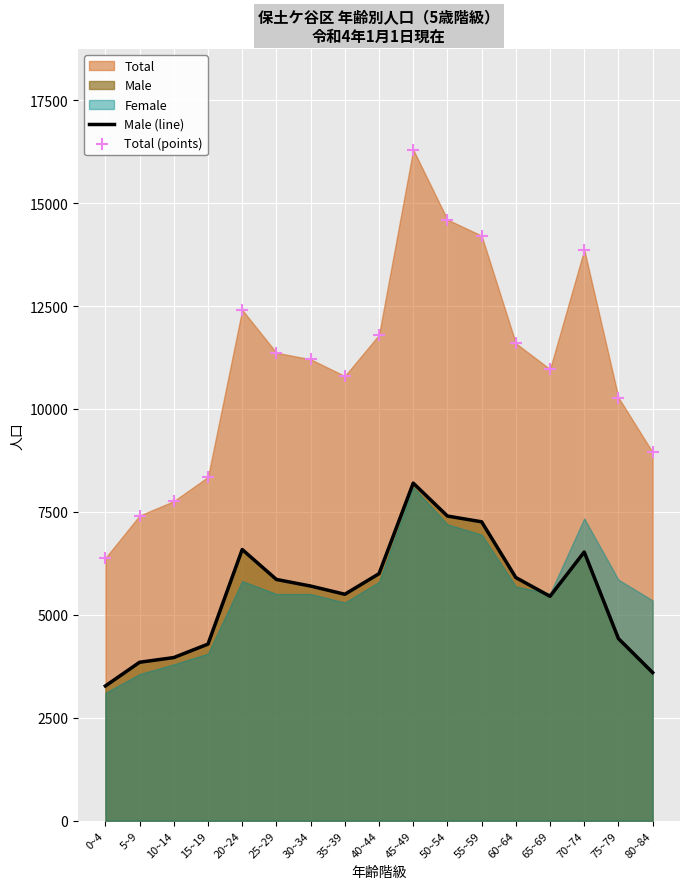

At how many categories does at least one series exceed 15568?

1